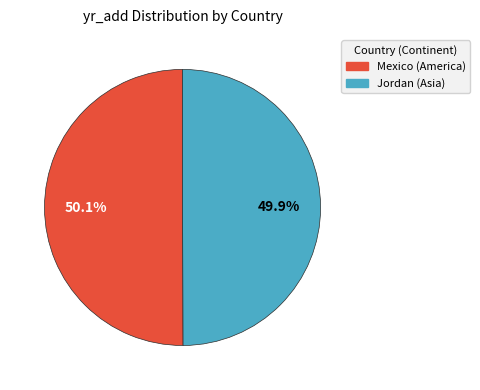

Does any single category account for the majority?

Yes